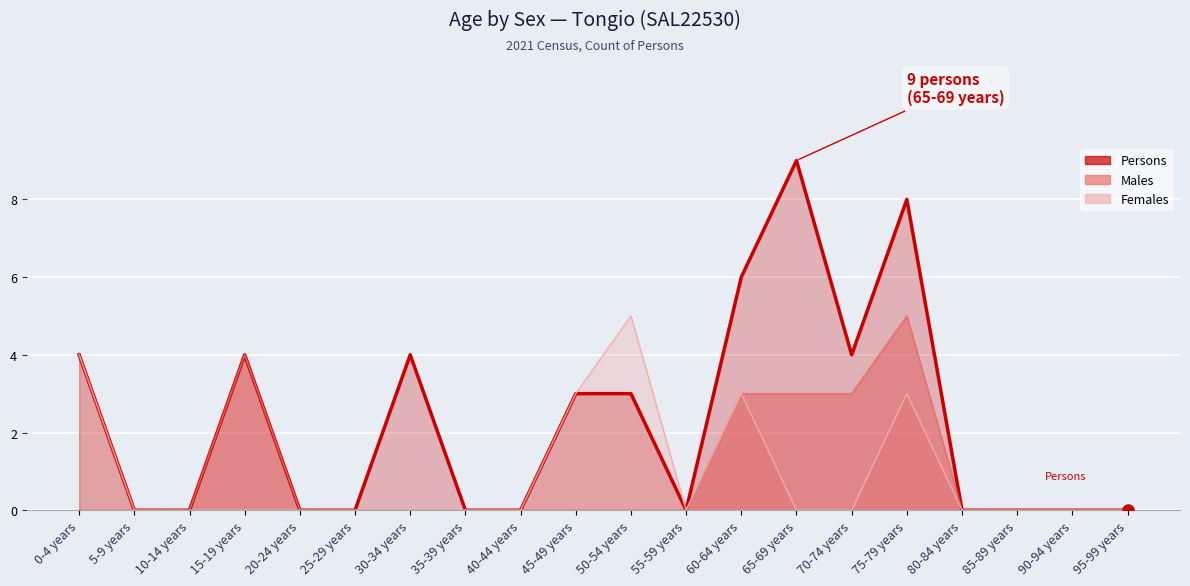

Where is Persons (line) nearest to the value 4?

0-4 years